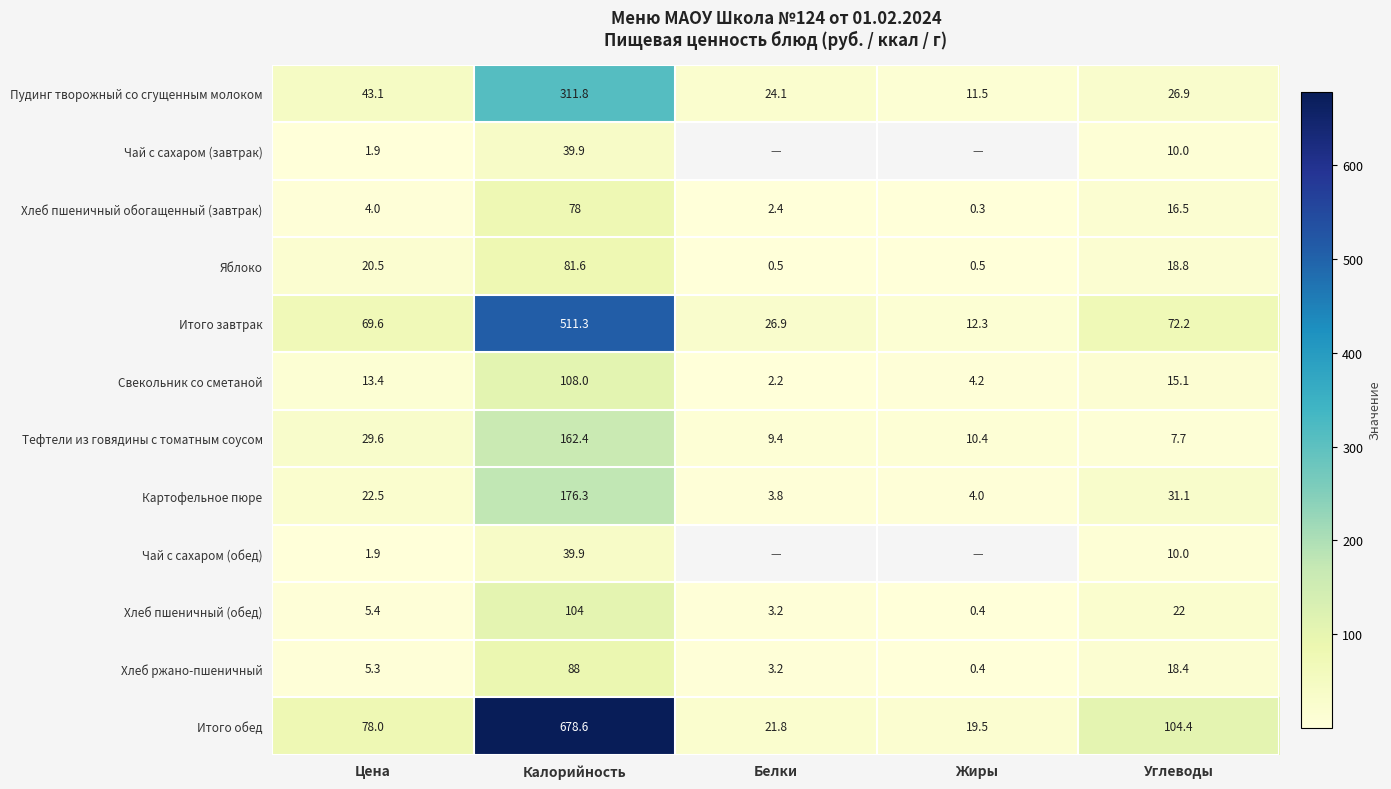

At which category does the chart reach its peak across all series?

Калорийность